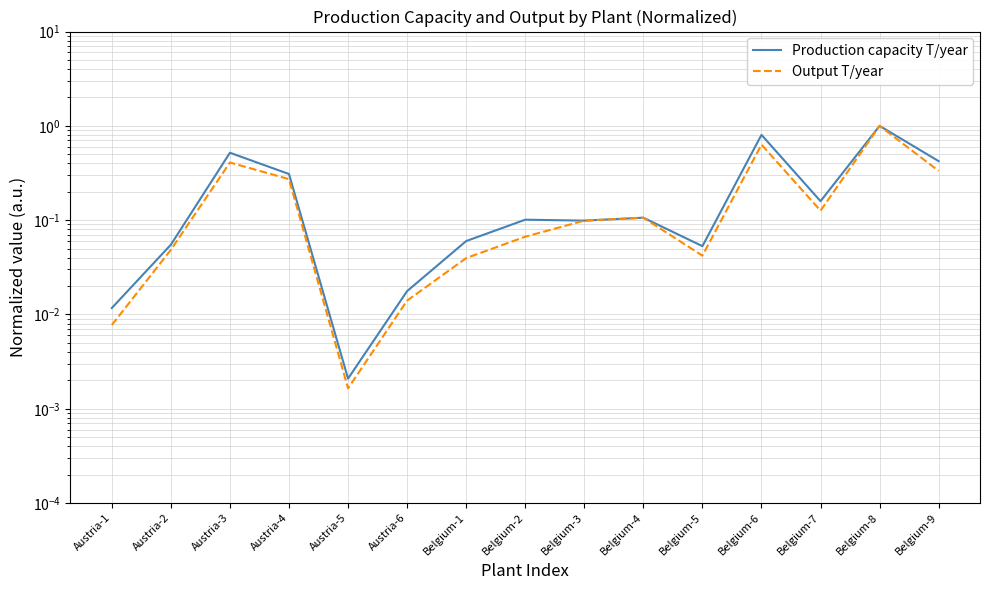

List the series in order of their overall mean, lowest first.

Output T/year, Production capacity T/year